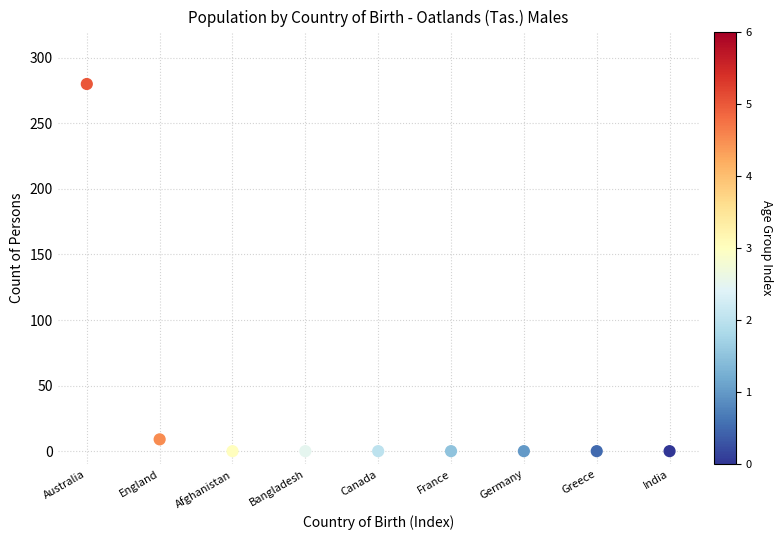

What Y value in the scatter plot is closest to 140?

9